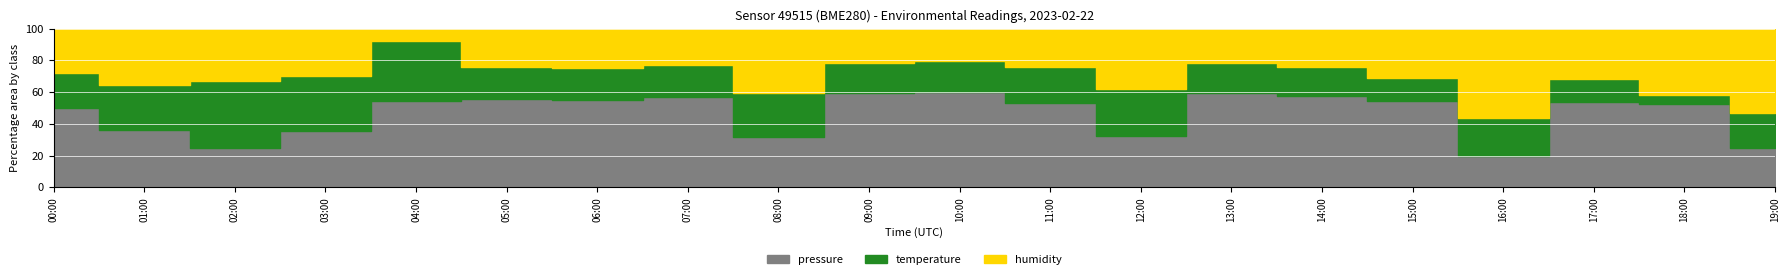

The temperature series shows 9.6 at 19:00. True or false?

True